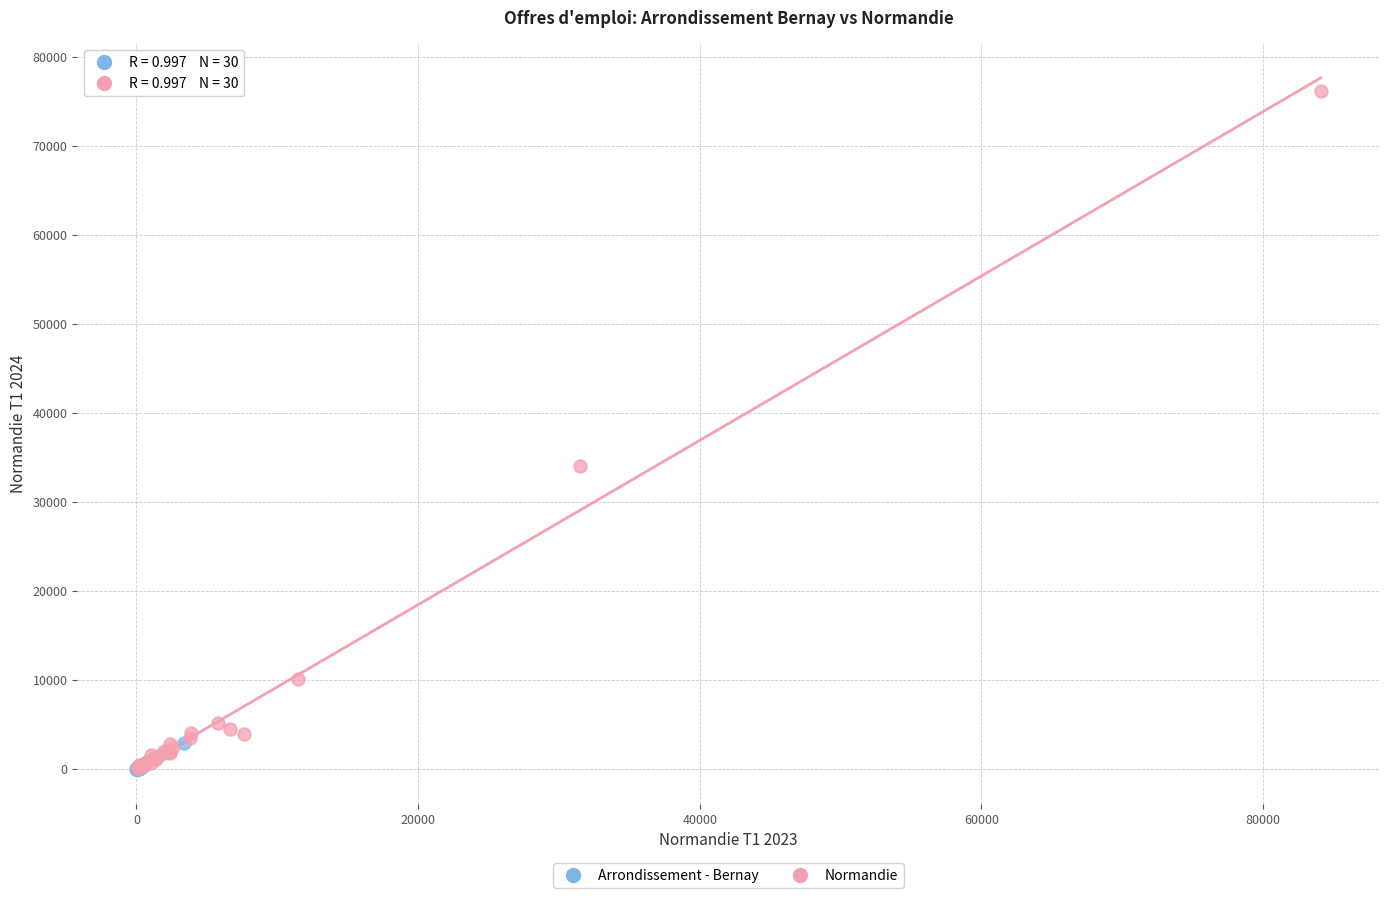

What are all the series names shown in the legend?

Arrondissement - Bernay, Normandie